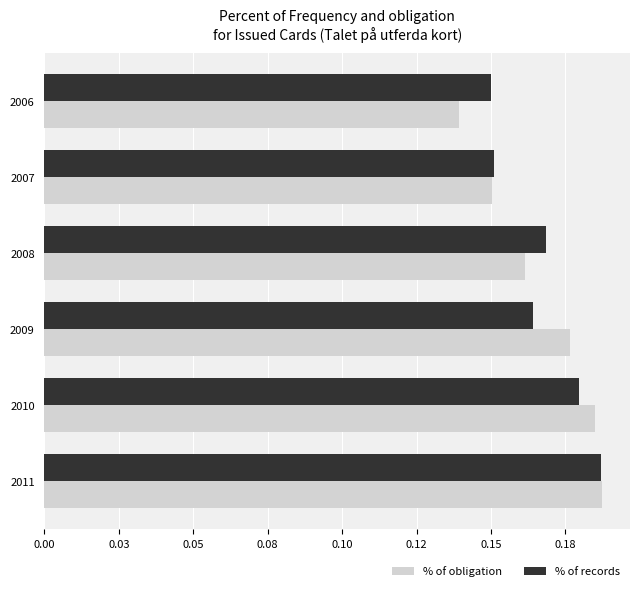

What are all the series names shown in the legend?

% of obligation, % of records